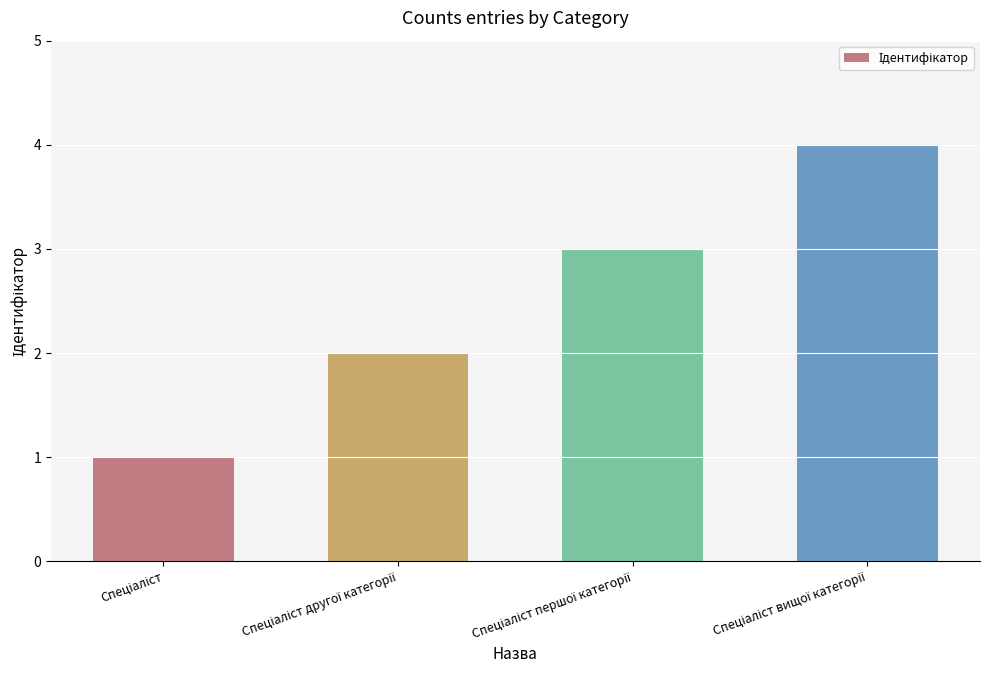

What is the difference between the maximum and minimum values?

3